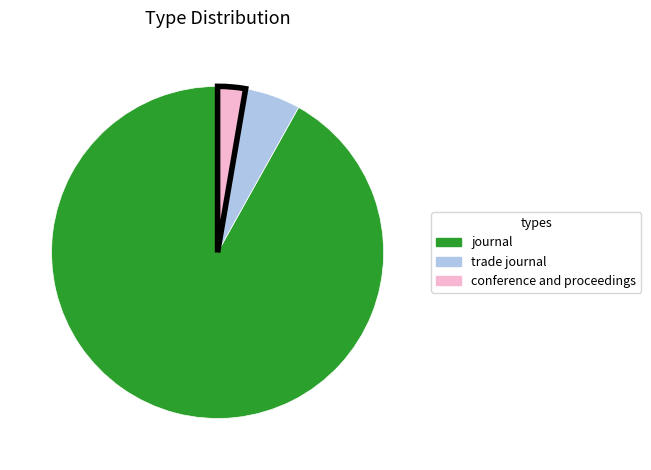

Is the sum of trade journal and conference and proceedings greater than half?

No